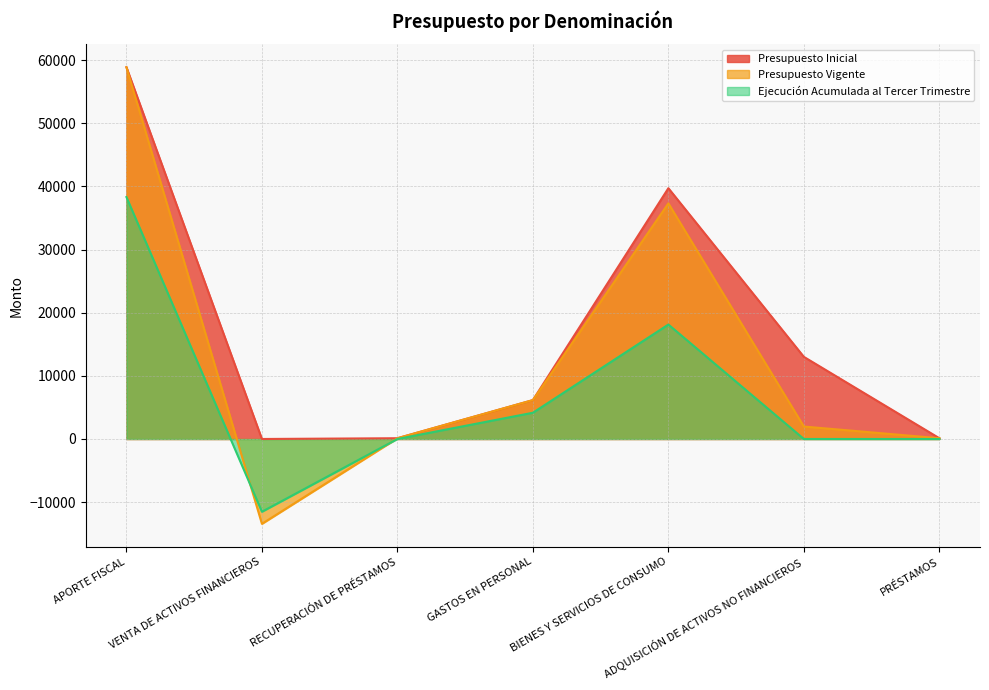

Which has a higher value, ADQUISICIÓN DE ACTIVOS NO FINANCIEROS or PRÉSTAMOS?

ADQUISICIÓN DE ACTIVOS NO FINANCIEROS